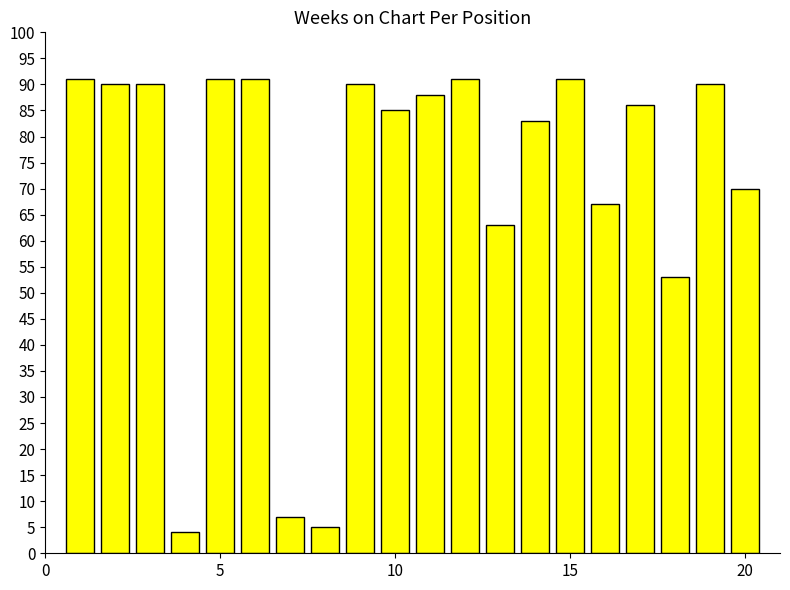

What is the smallest value displayed?

4